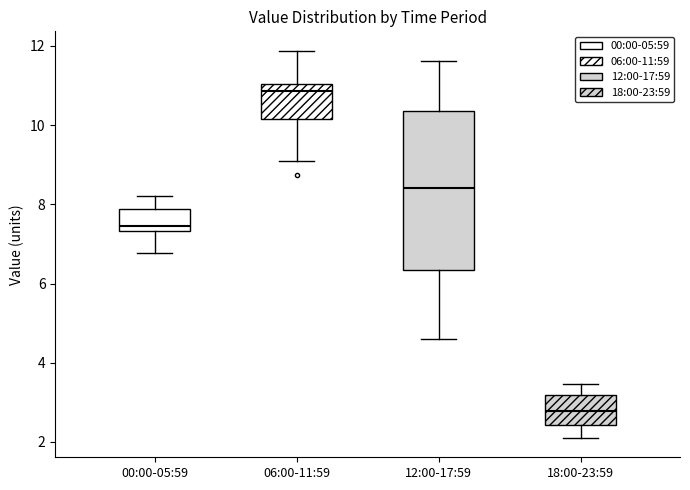

Which box's median line is the highest?

06:00-11:59